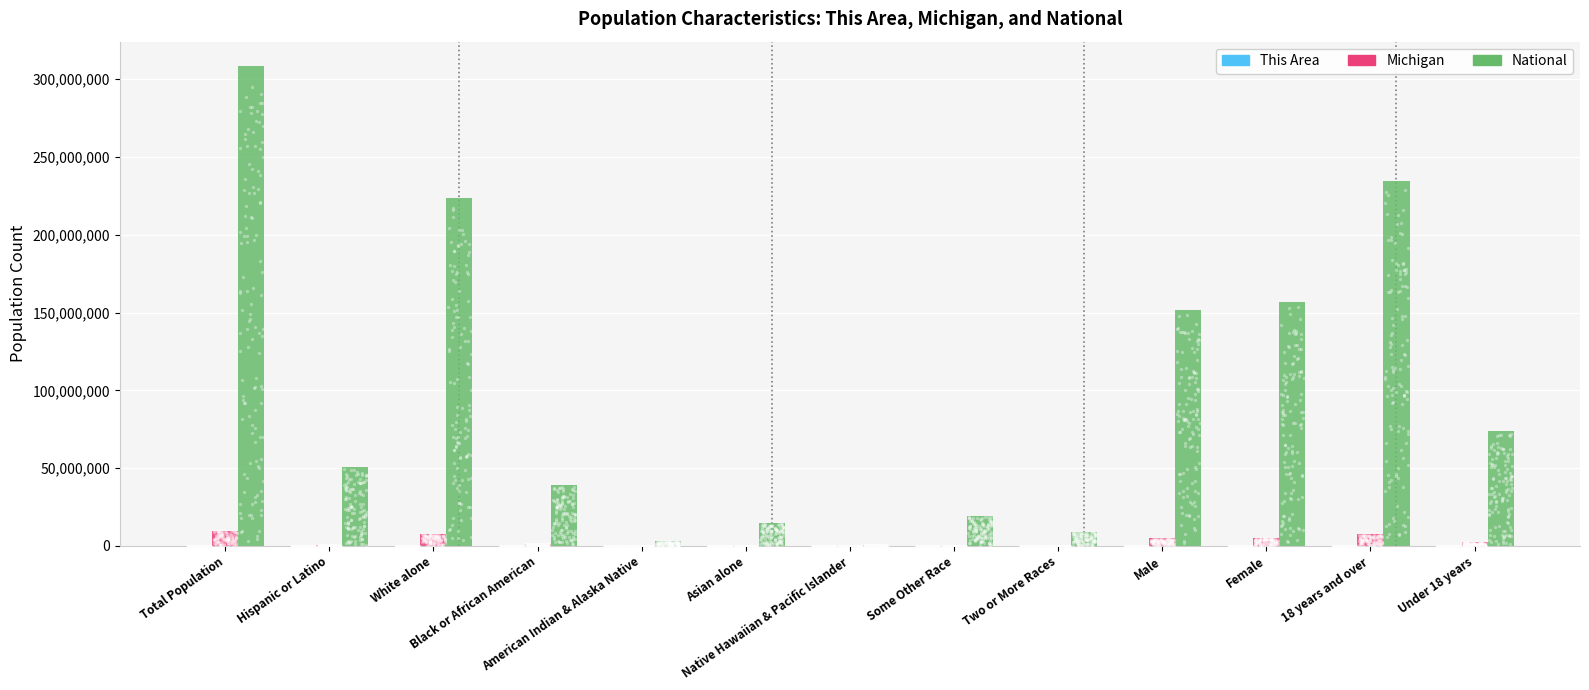

At how many categories does at least one series exceed 180543636?

3